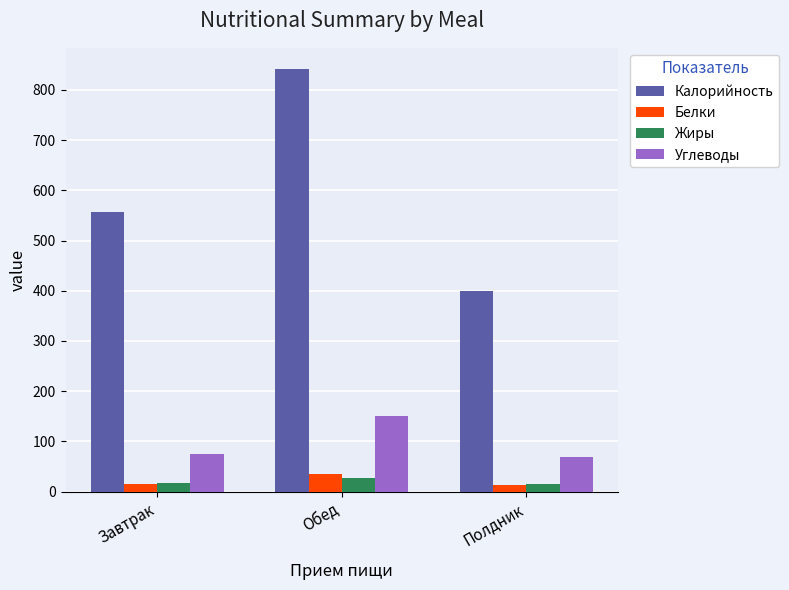

What is the minimum value for Углеводы?

68.8